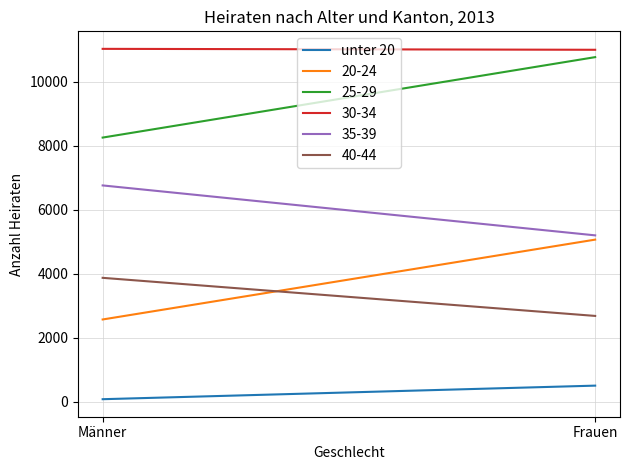

List the labels in order of value, smallest first.

Männer, Frauen